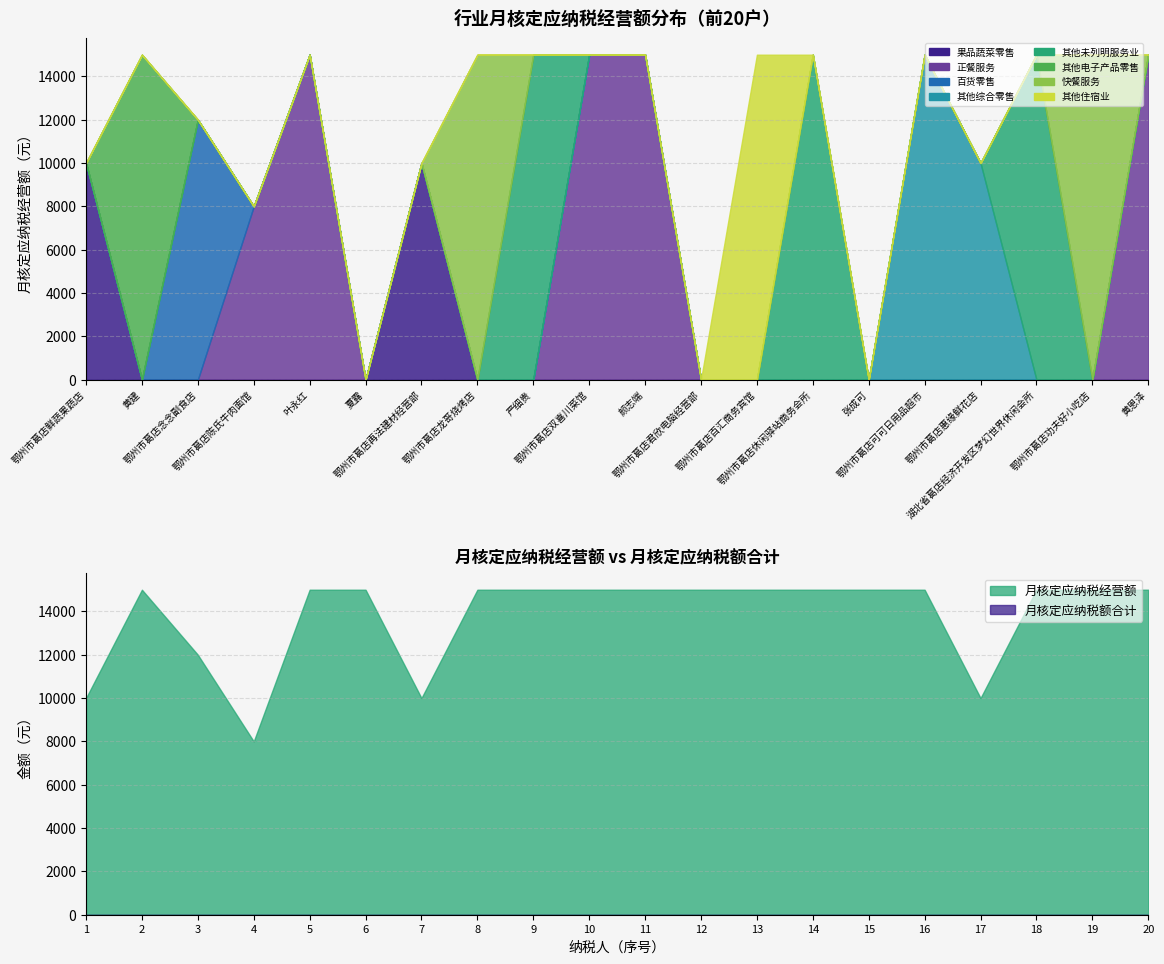

True or false: 月核定应纳税经营额 has a value of 21856 at 鄂州市葛店君欣电脑经营部.

False